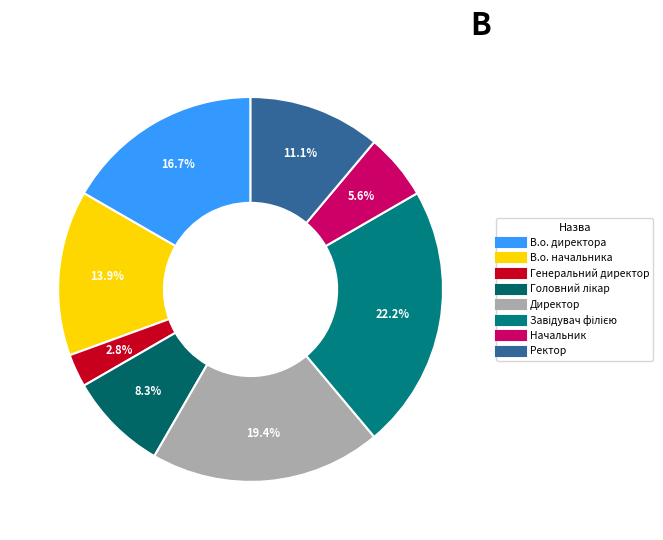

To the nearest percent, what portion does В.о. начальника represent?

14%